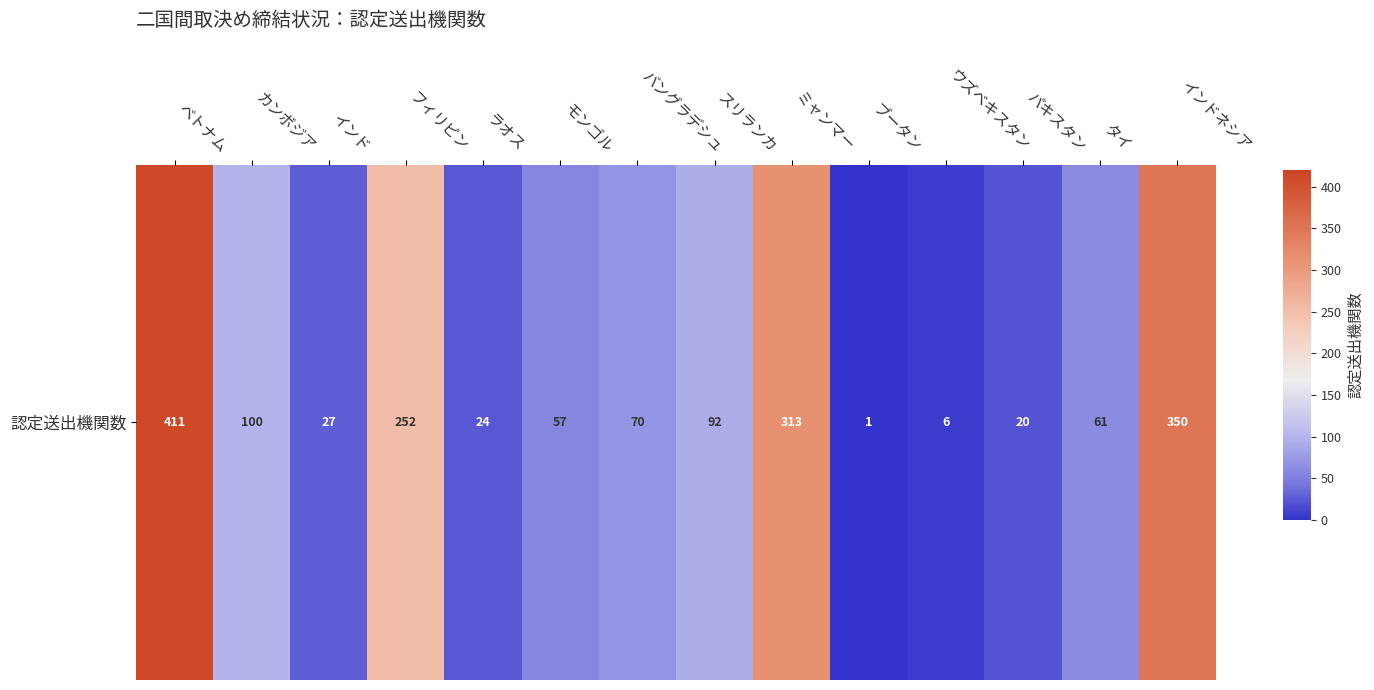

How many values are below 70?

7